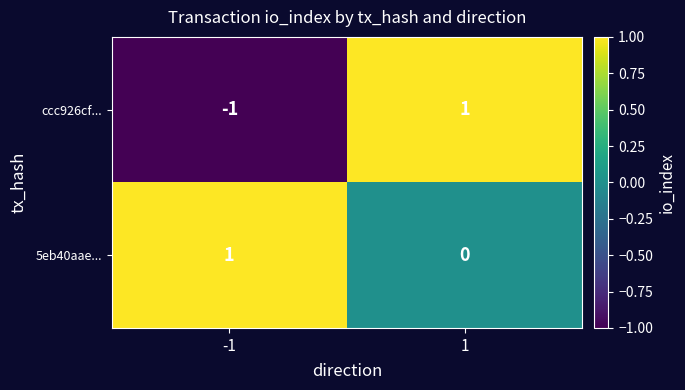

The value of ccc926cf... at -1 is 0. True or false?

False